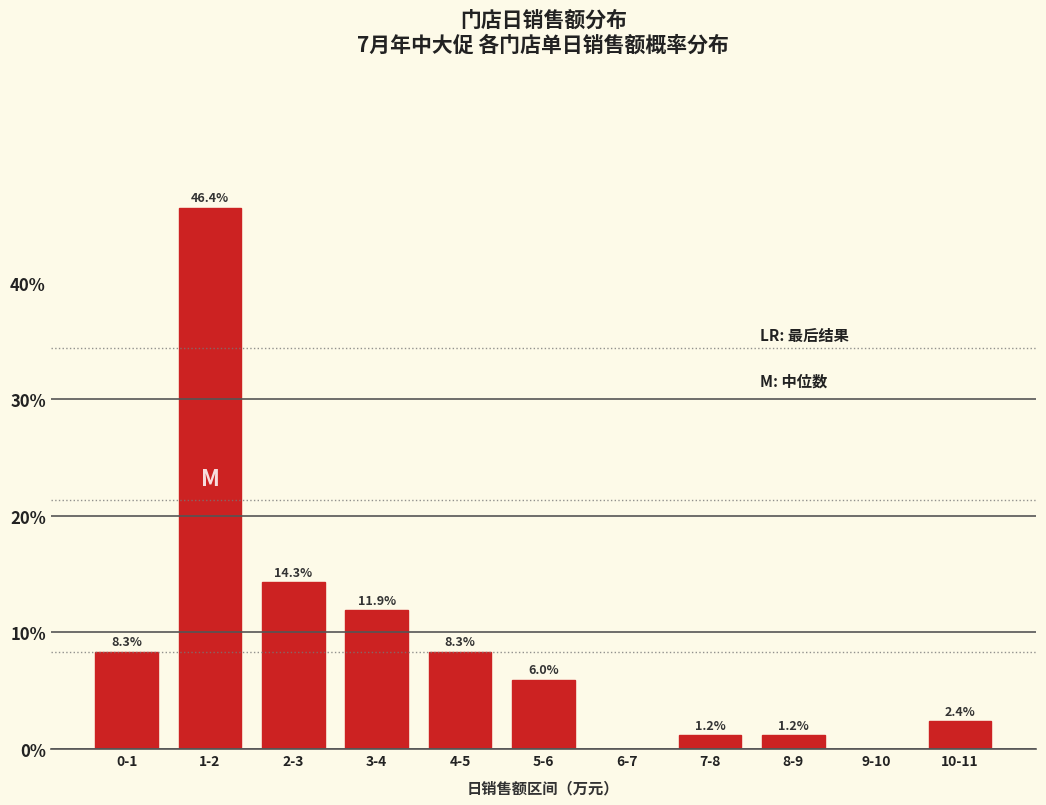

Reading left to right, extract all data points from this chart.

0-1=8.3	1-2=46.4	2-3=14.3	3-4=11.9	4-5=8.3	5-6=6.0	6-7=0.0	7-8=1.2	8-9=1.2	9-10=0.0	10-11=2.4